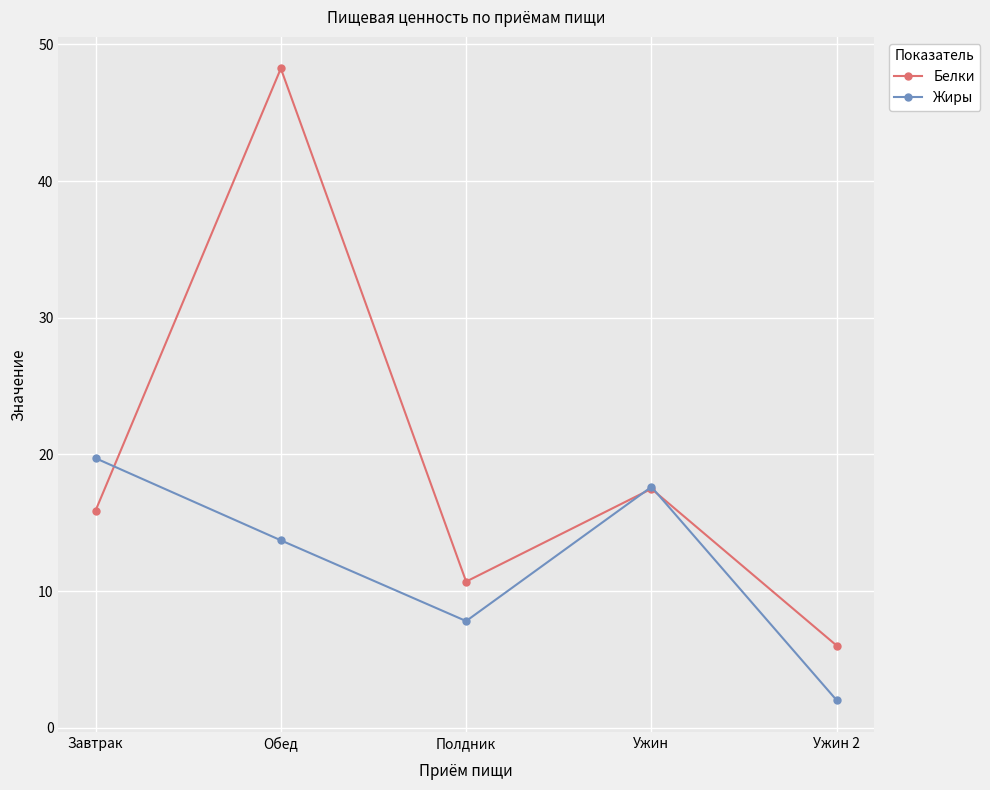

The value of Жиры at Ужин is 30.8. True or false?

False